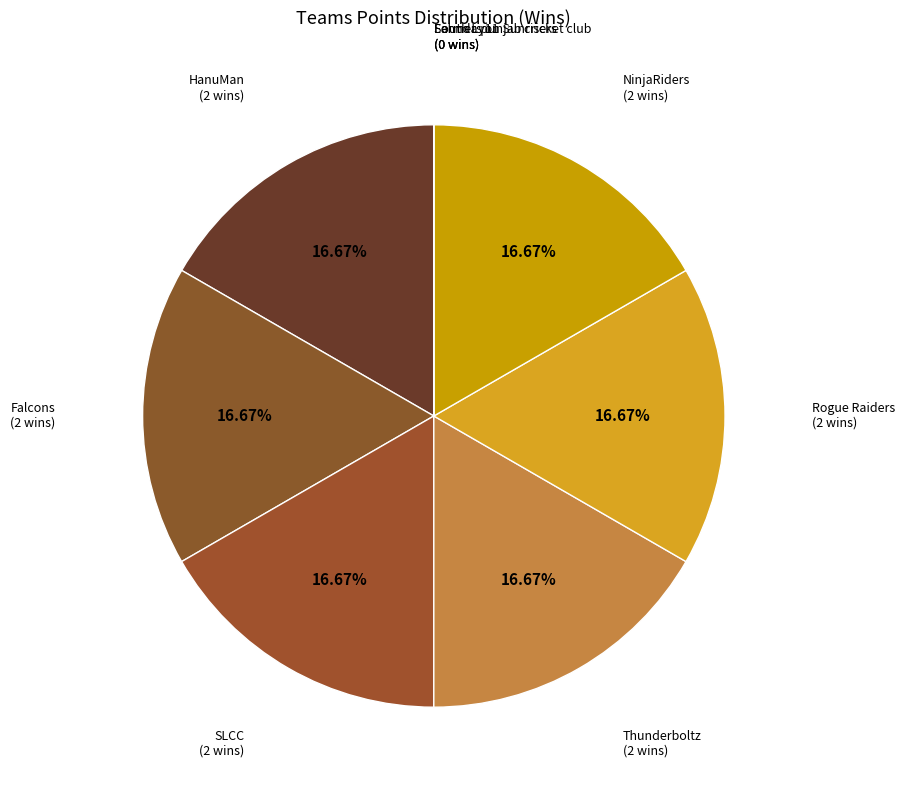

Which slice is the smallest?

South Lyon Sunrisers